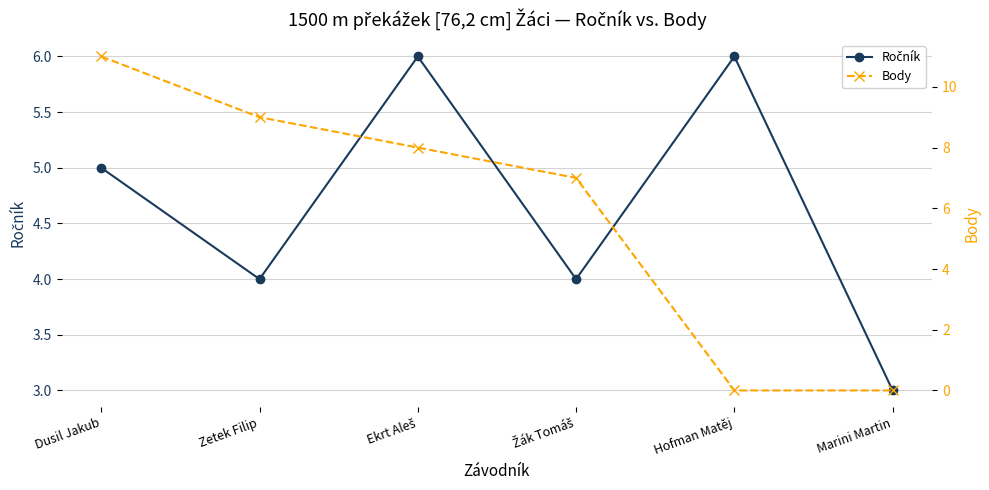

Is it true that Ročník equals 6 at Ekrt Aleš?

True